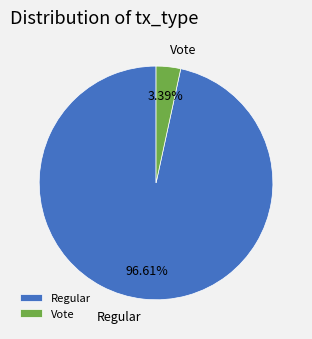

Do Regular and Vote together represent more than half of the pie?

Yes